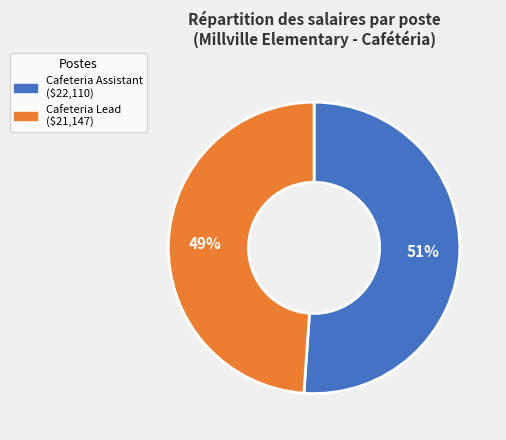

Approximately how many times larger is the value at Cafeteria Lead compared to Cafeteria Assistant?

1.0